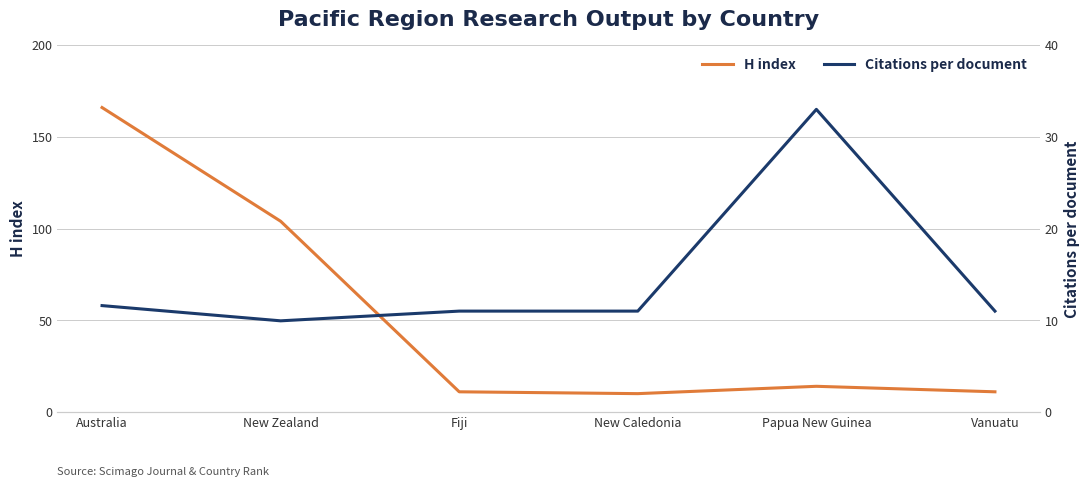

What is the label of the 6th point from the right?

Australia